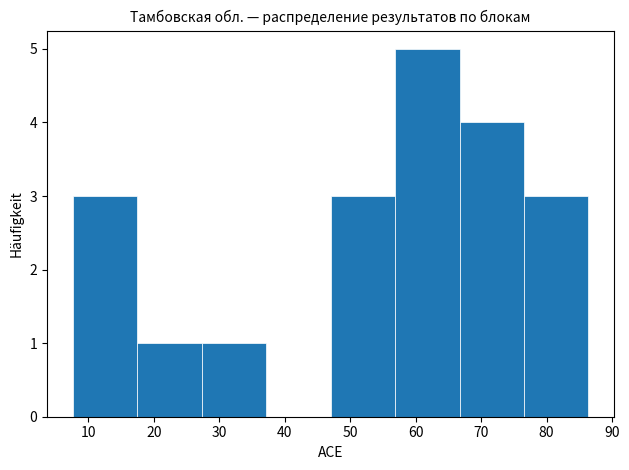

Reading left to right, list every bar in this chart as the range it spans on the x-axis followed by its height. Neither the bar edges nor the heights are printed on the chart, so give them approximately, as read against the axes.

8 to 17: 3
17 to 27: 1
27 to 37: 1
37 to 47: 0
47 to 57: 3
57 to 67: 5
67 to 77: 4
77 to 86: 3